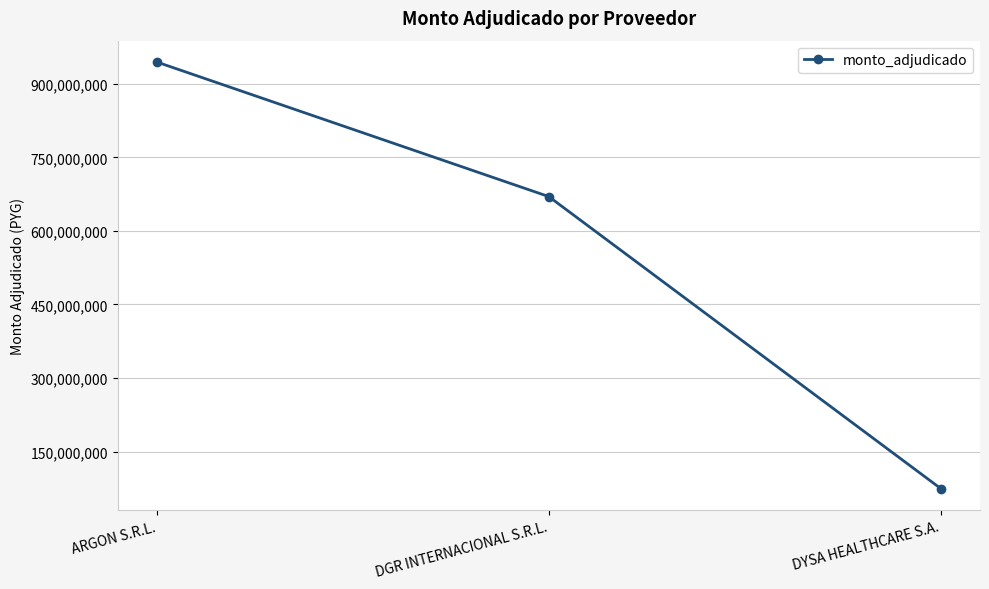

What is the average value?

562994583